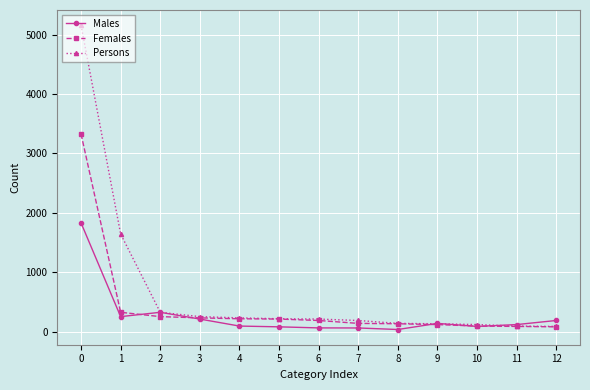

What is the approximate value of Males at 2?

325